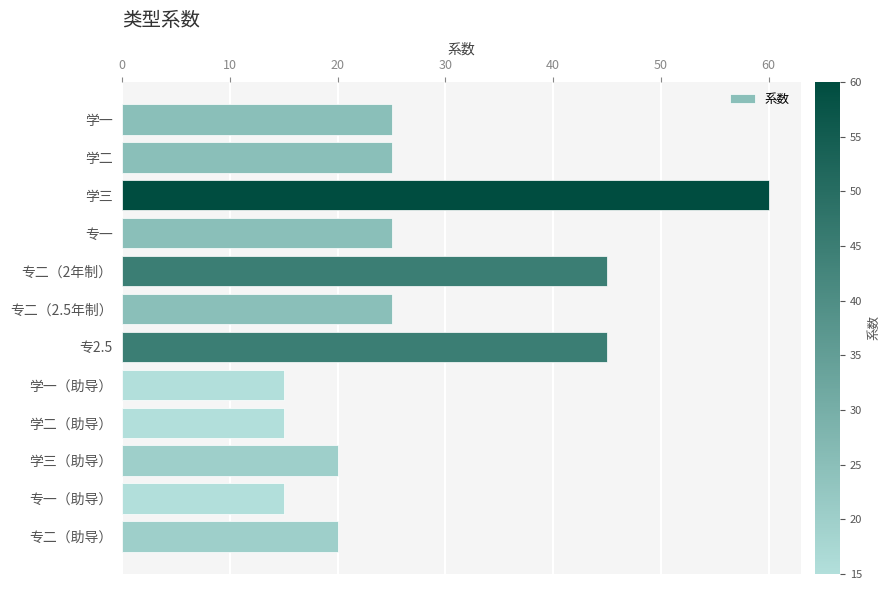

What is the label of the 5th bar from the bottom?

学一（助导）